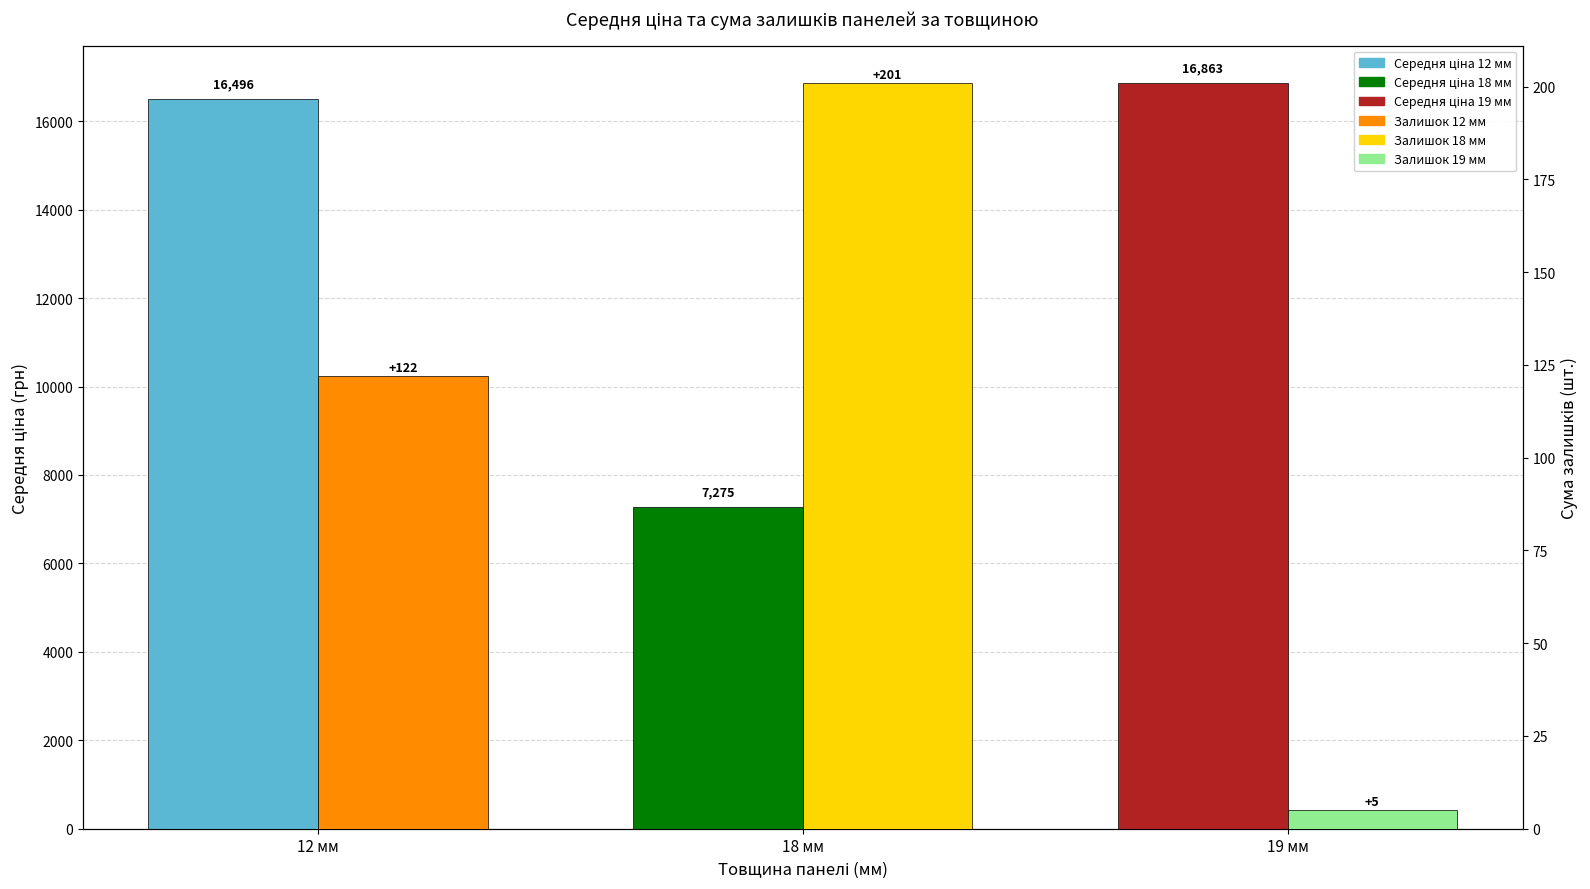

Rank the categories by Сума залишків (шт.) value from lowest to highest.

19 мм, 12 мм, 18 мм